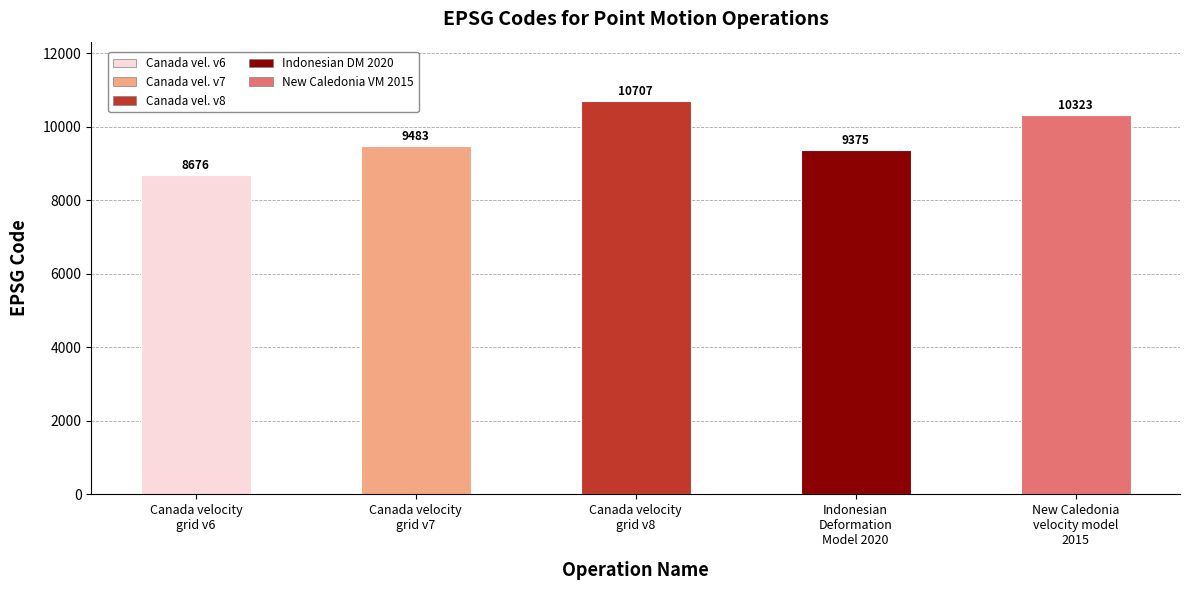

What is the sum of all values?

48564